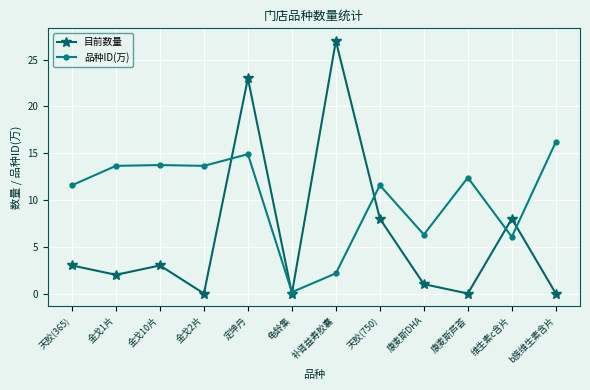

What is the label of the 6th point from the left?

龟龄集